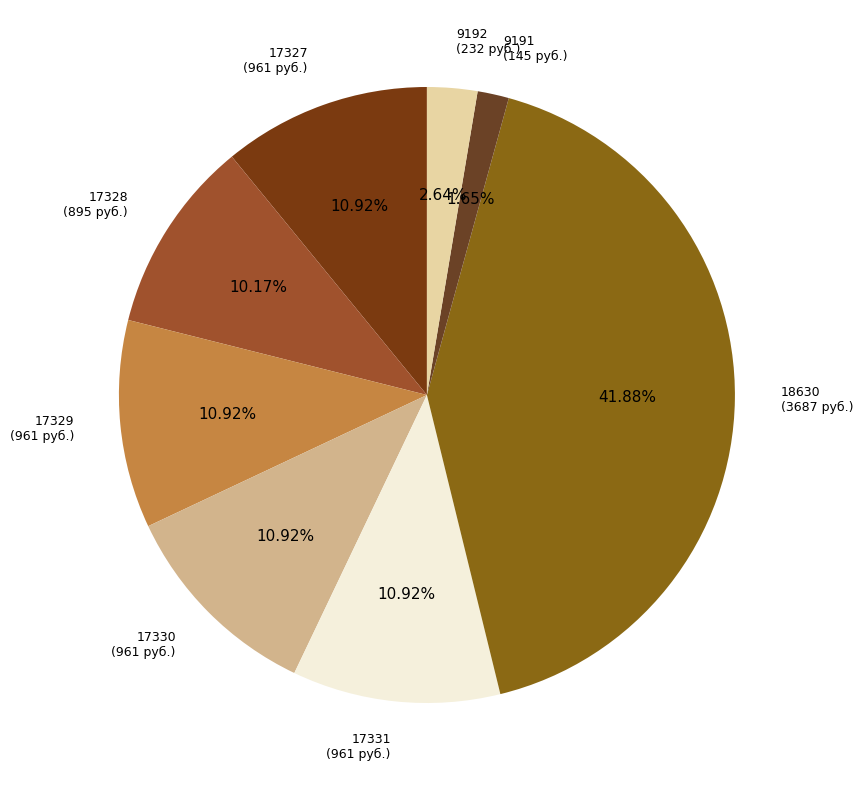

Is there any slice that represents more than half of the pie?

No